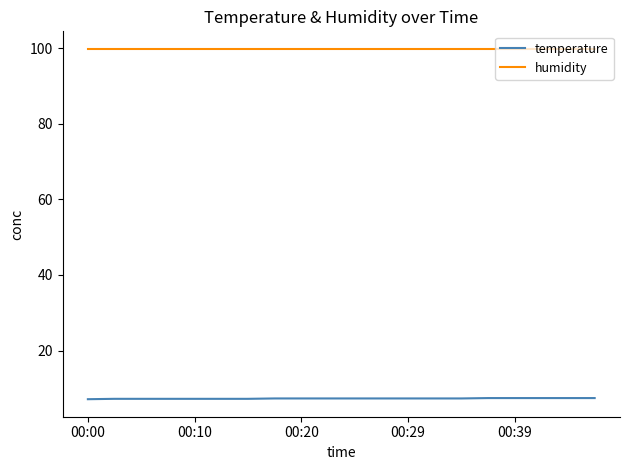

True or false: temperature and humidity intersect in this chart.

False